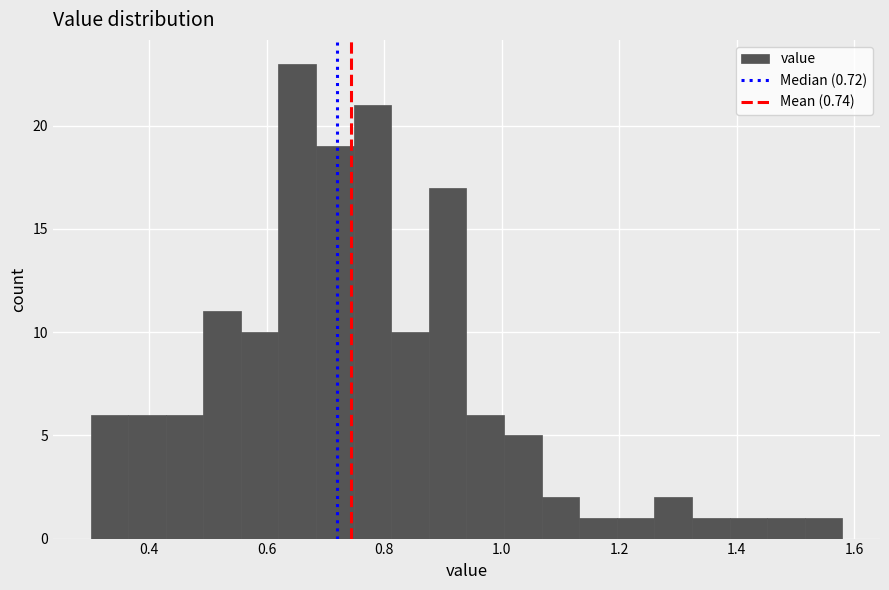

Read against the x-axis, roughly where is the centre of the tallest bar?

0.66